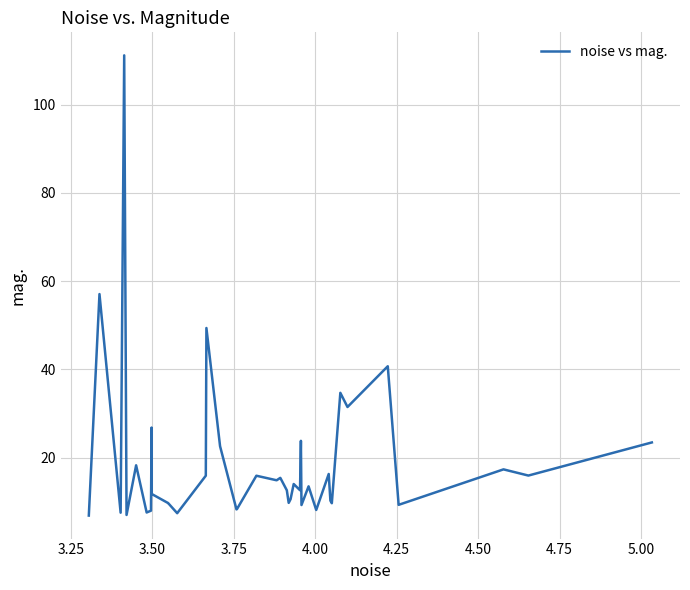

What is the minimum value shown in the chart?

6.9